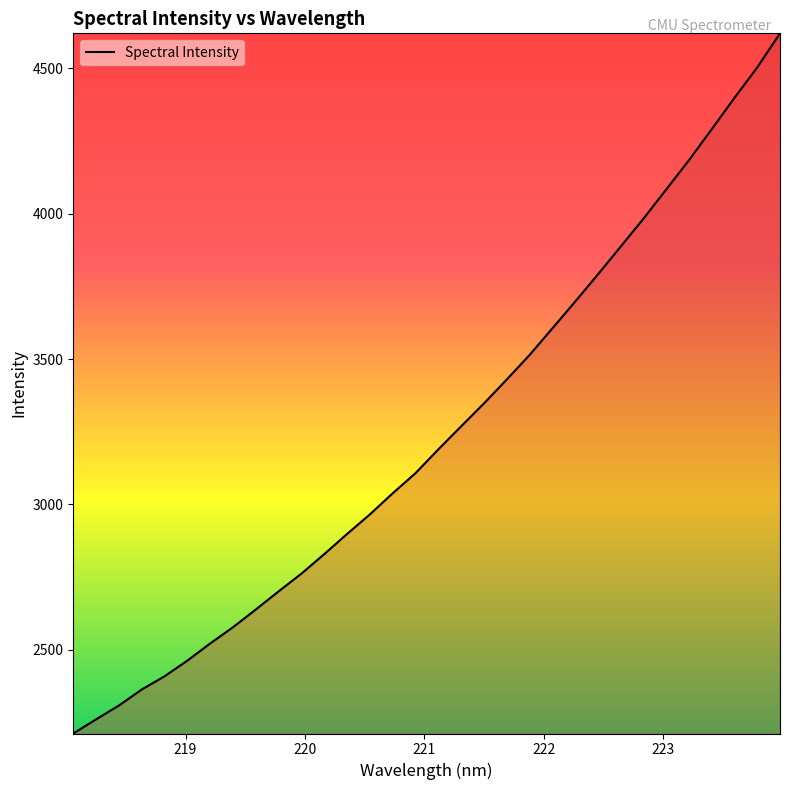

How many lines are shown in the chart?

1